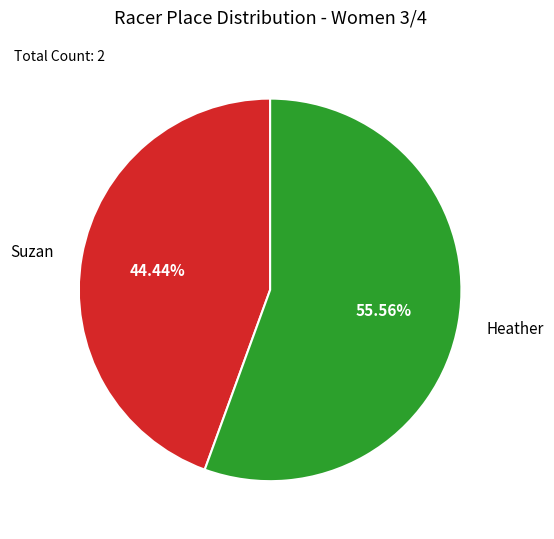

Approximately how many times larger is the value at Suzan compared to Heather?

0.8